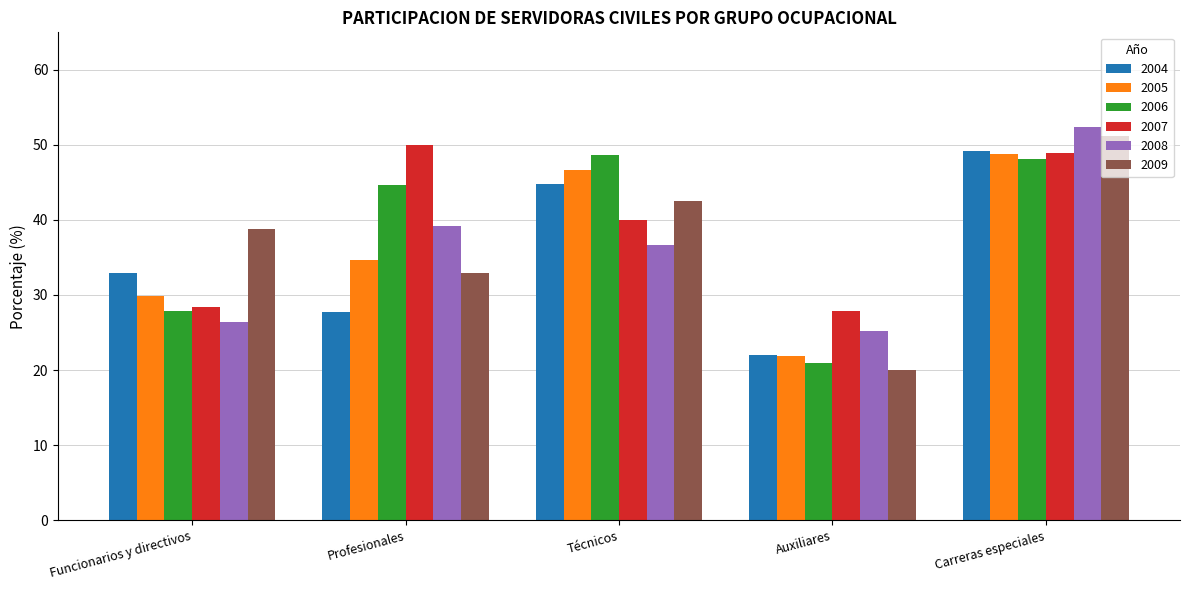

Are the bars grouped side by side (vs. stacked)?

Yes